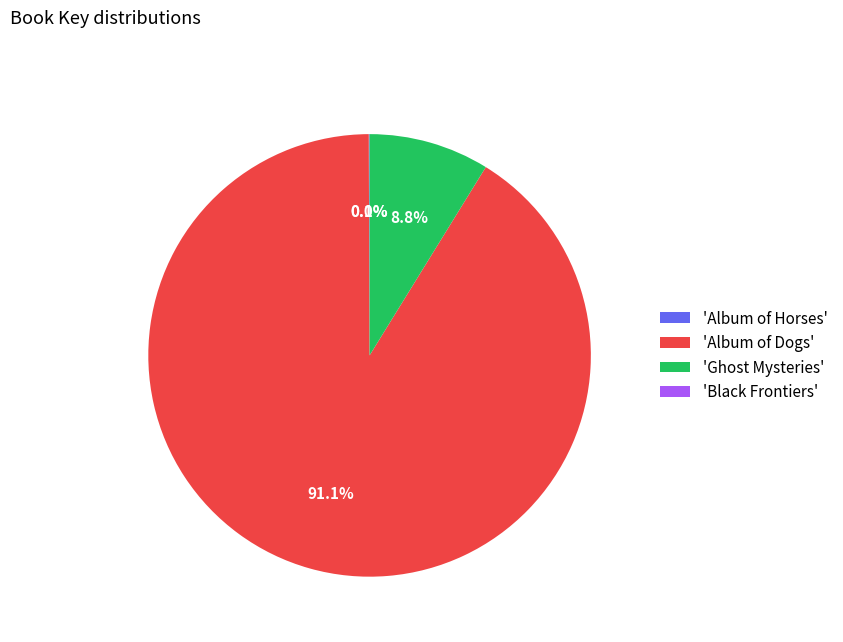

Which slice is the largest?

'Album of Dogs'